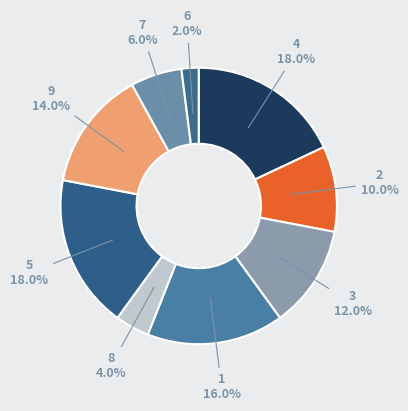

Does any single category account for the majority?

No